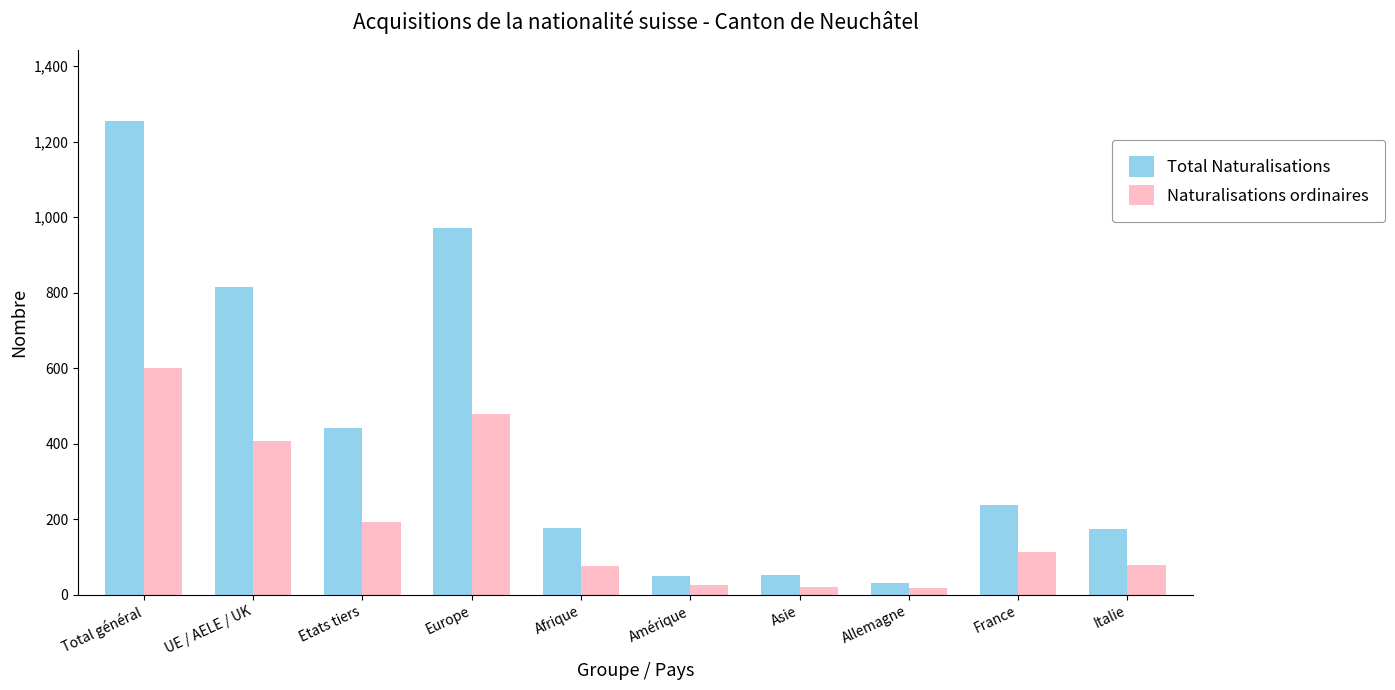

At which category is the sum across all series the highest?

Total général